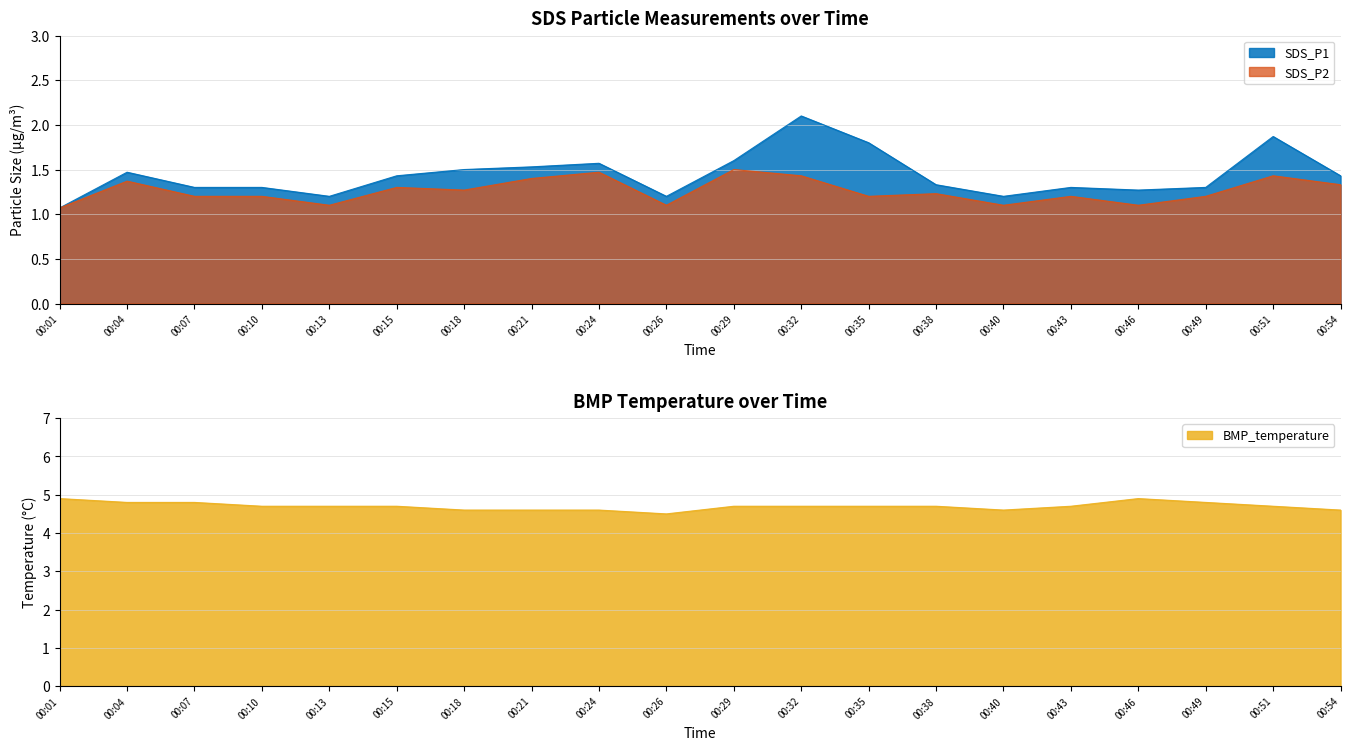

How many distinct data groups are displayed?

3